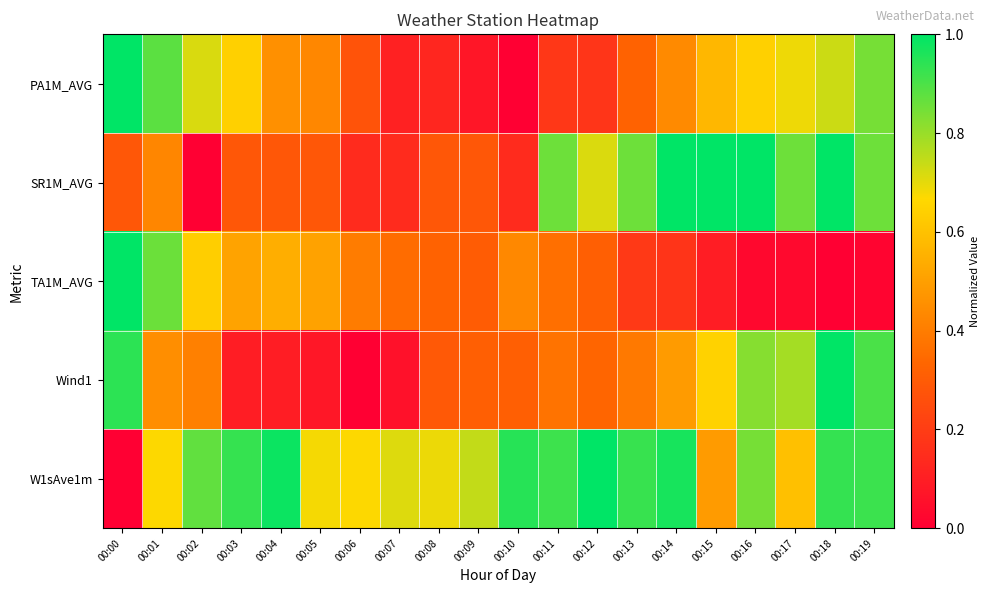

What is the total value across all series at 00:04?

2.4